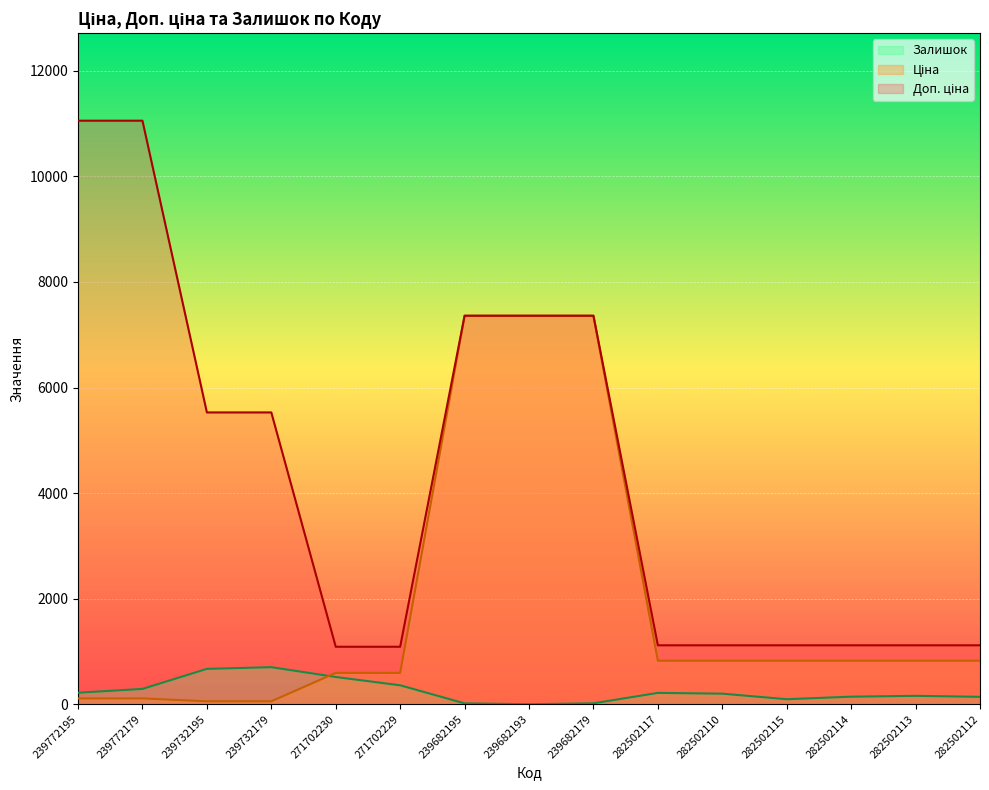

True or false: Ціна and Доп. ціна cross at least once.

False